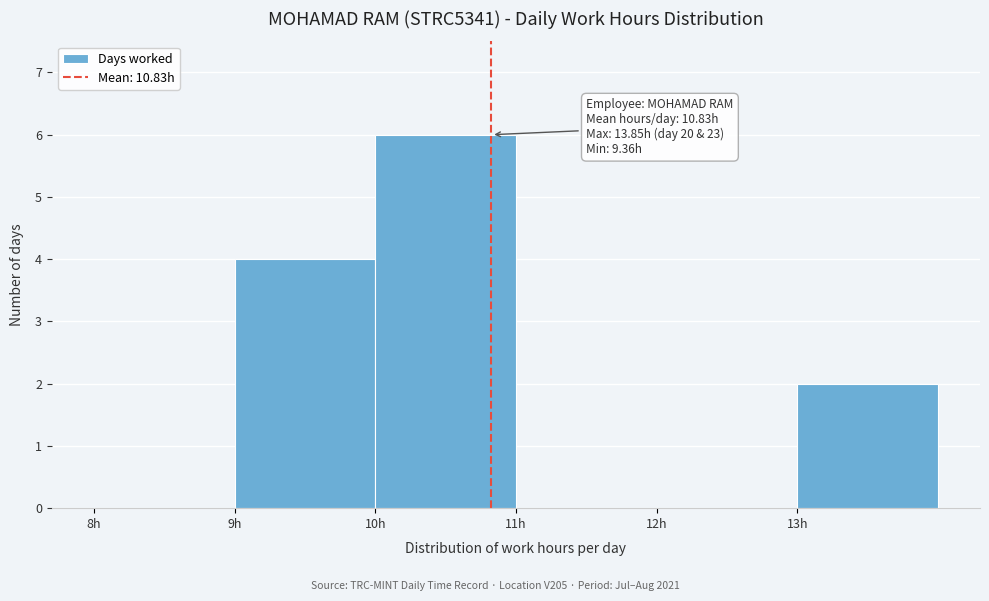

Which range on the x-axis has the tallest bar?

10 to 11